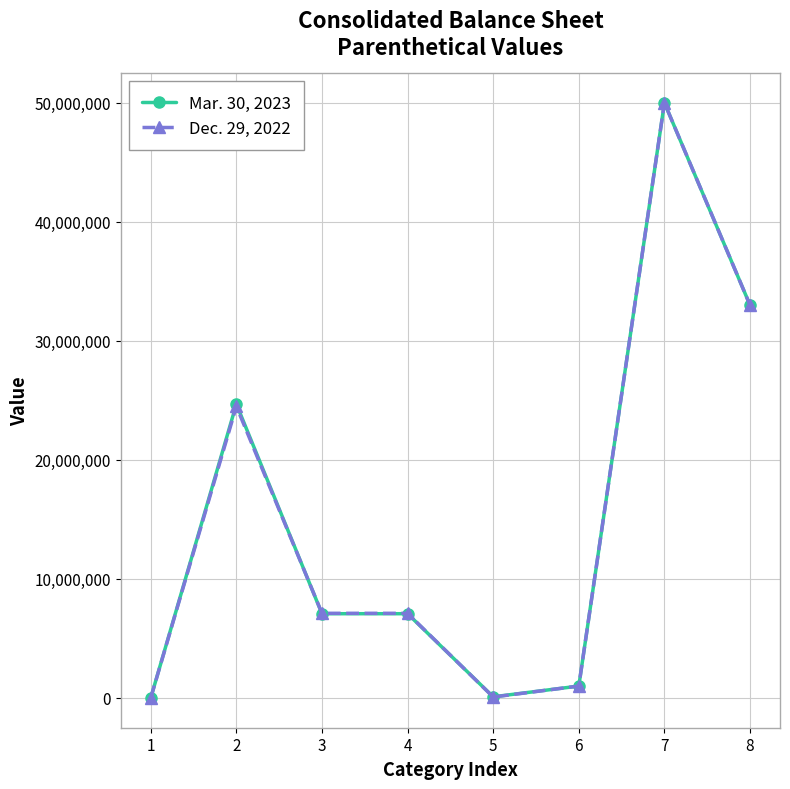

Rank the series by their average value, from highest to lowest.

Mar. 30, 2023, Dec. 29, 2022